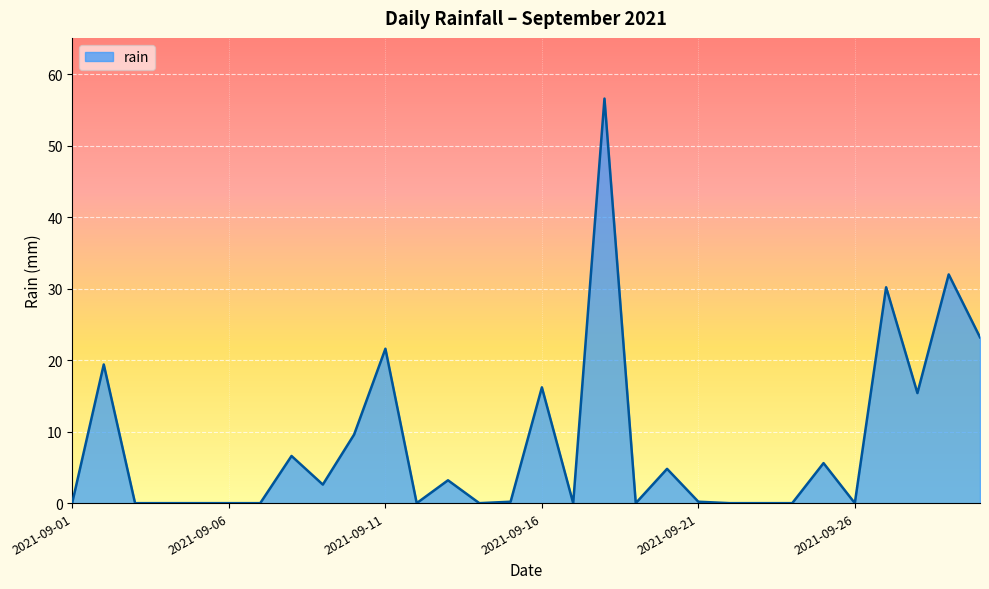

What is the greatest value displayed?

56.6